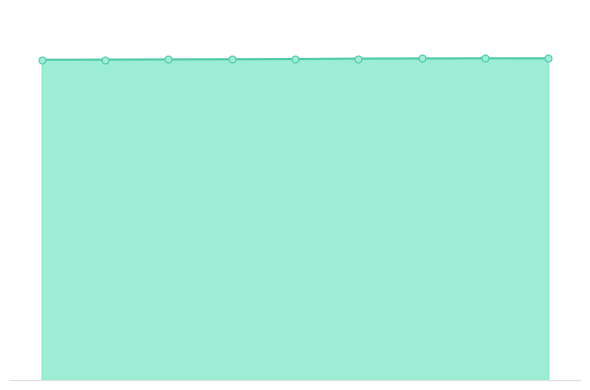

Does the chart have visible grid lines?

No